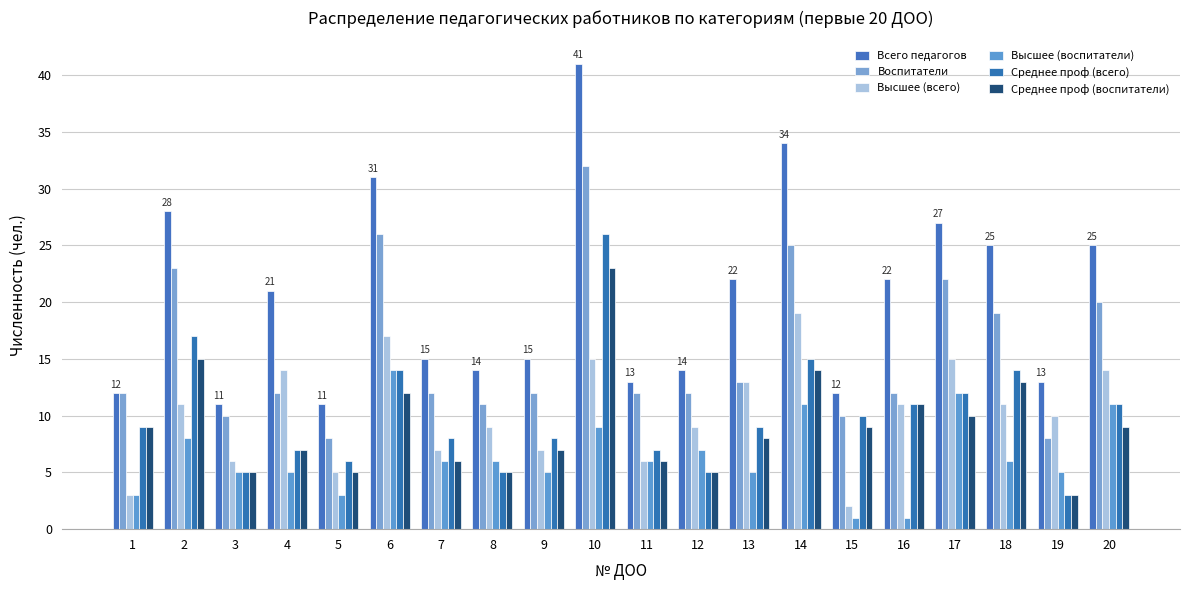

What are all the series names shown in the legend?

Всего педагогов, Воспитатели, Высшее (всего), Высшее (воспитатели), Среднее проф (всего), Среднее проф (воспитатели)